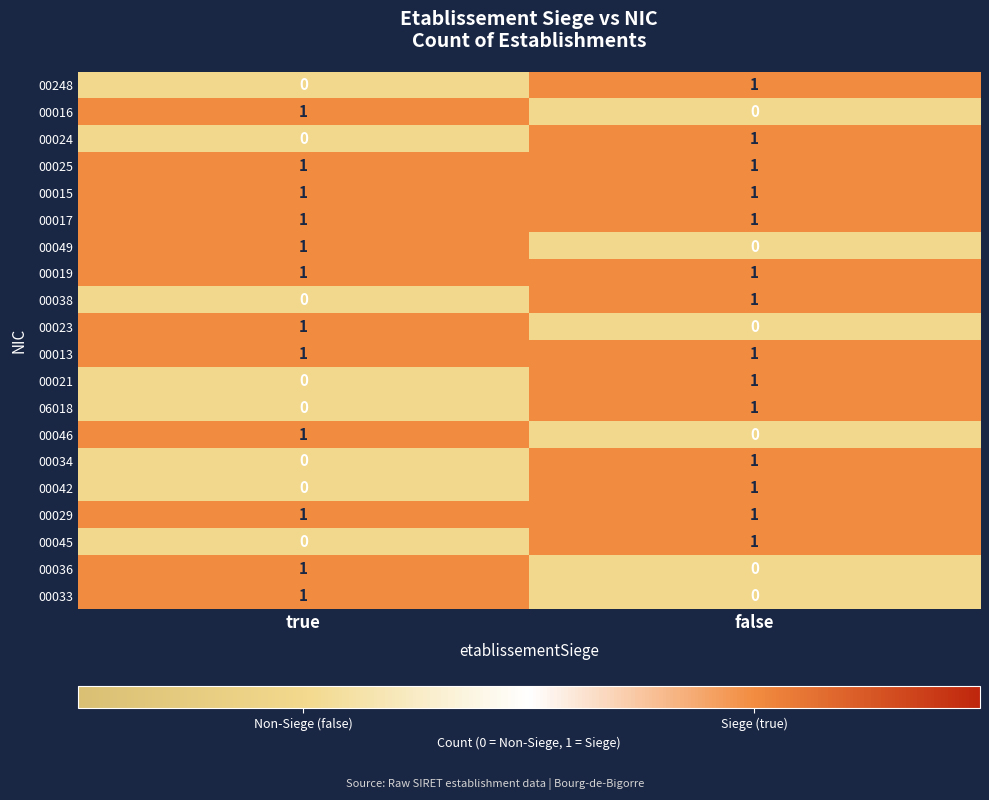

At which label does 00016 reach its peak?

true